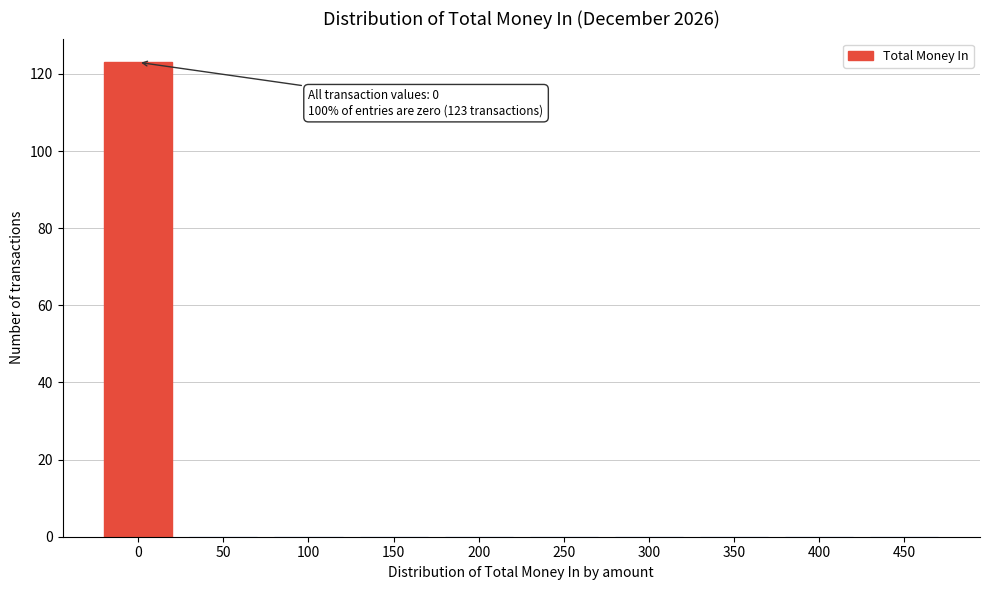

Reading left to right, what are all the values shown in this chart?

0=123	50=0	100=0	150=0	200=0	250=0	300=0	350=0	400=0	450=0